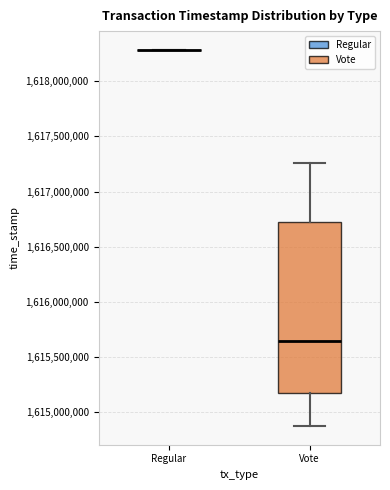

Which box is the tallest, from its lower edge to its upper edge?

Vote